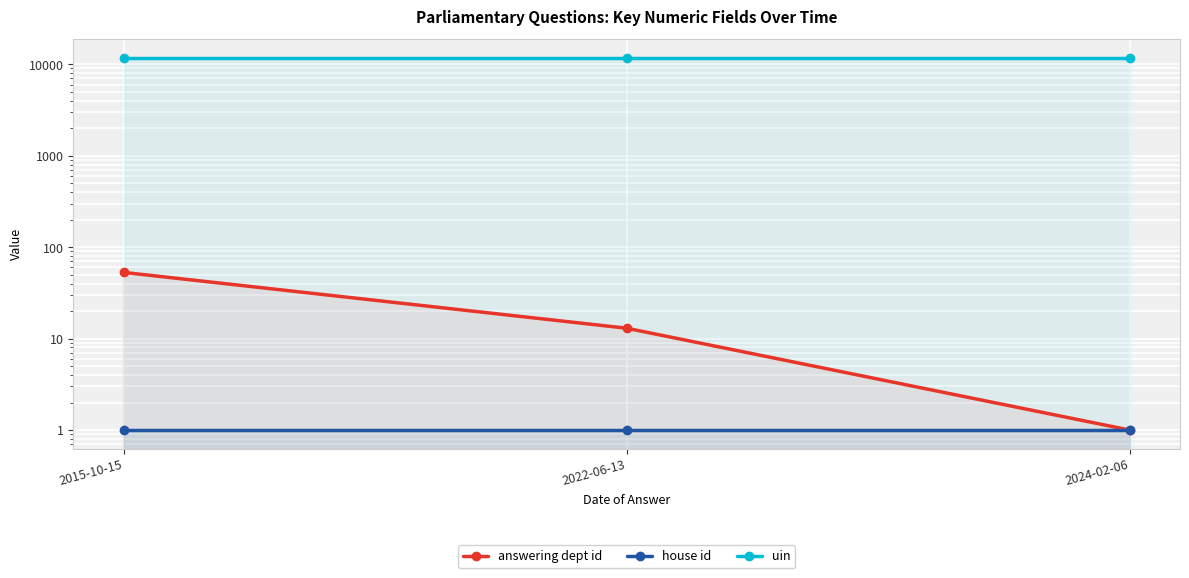

Is the value of uin at 2015-10-15 greater than the value of house id at 2024-02-06?

Yes